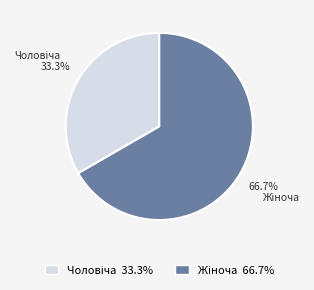

Is there any slice that represents more than half of the pie?

Yes